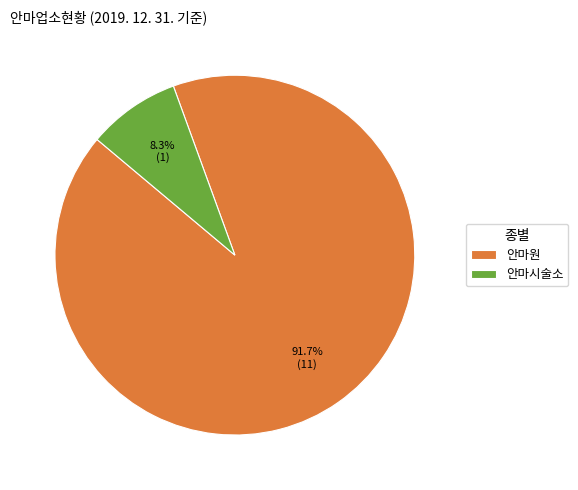

What percentage do 안마시술소 and 안마원 together represent?

100.0%